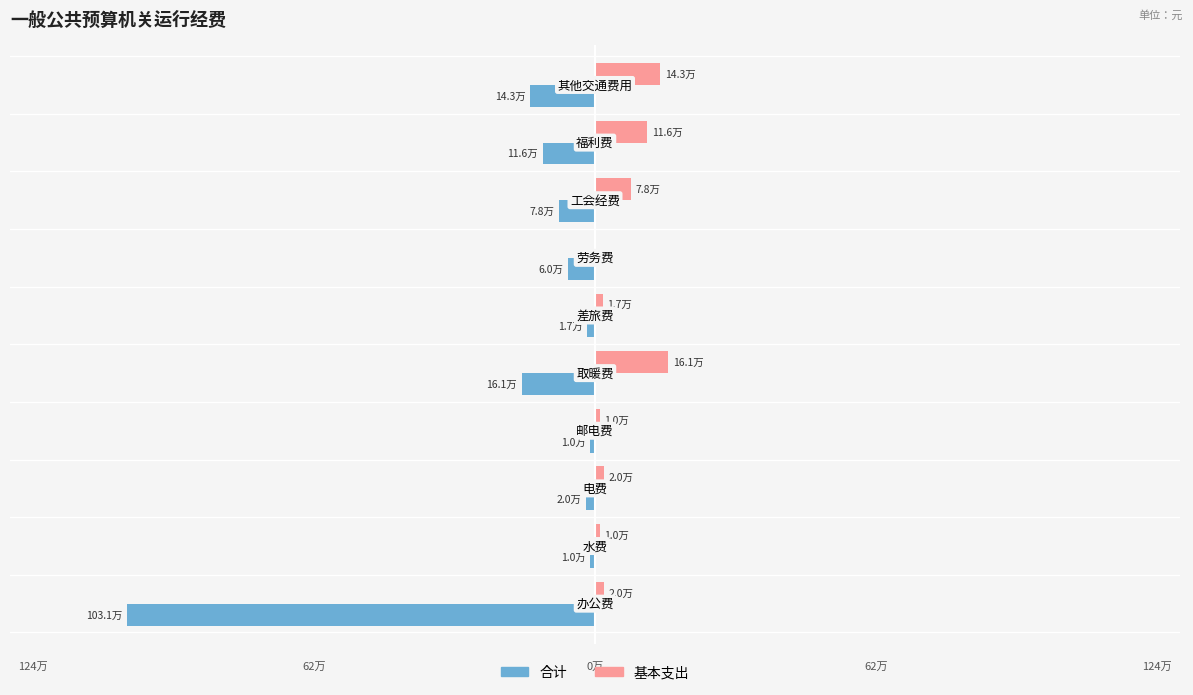

What is the difference between the maximum and minimum values in the 合计 series?

1020800.0